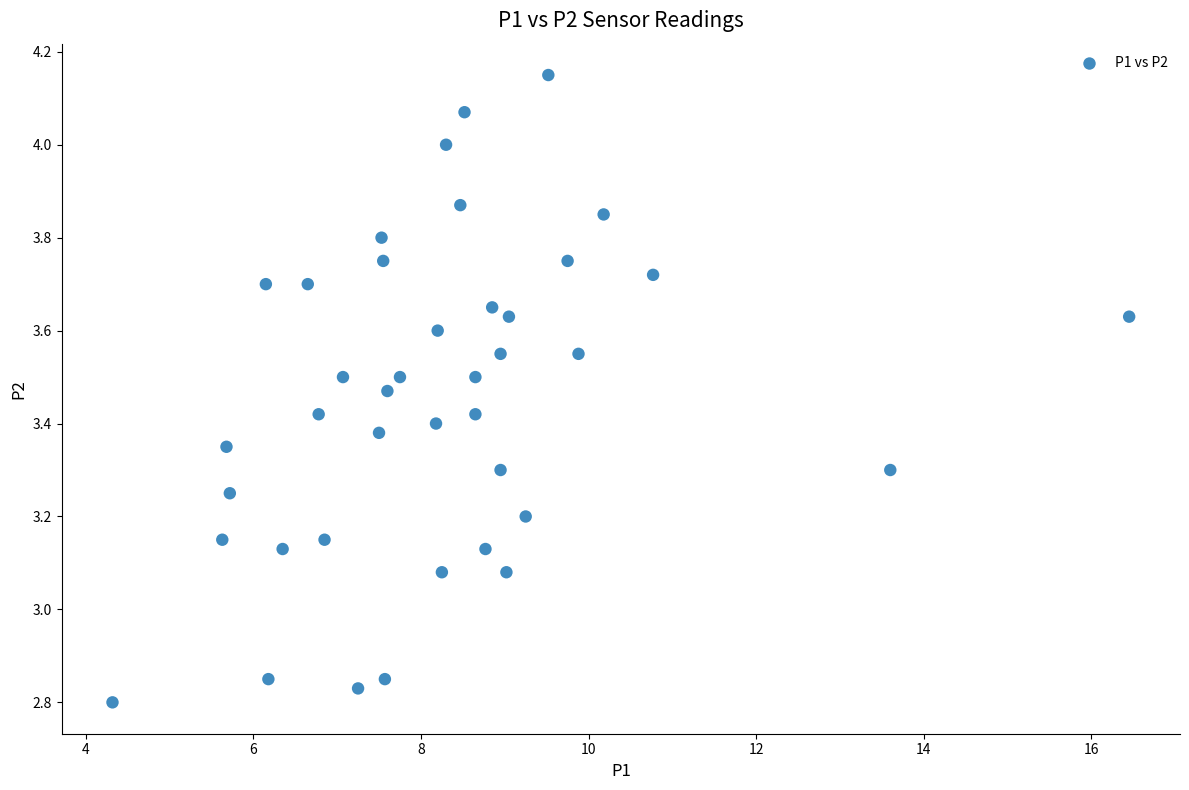

What is the range of X values (max minus min)?

12.1